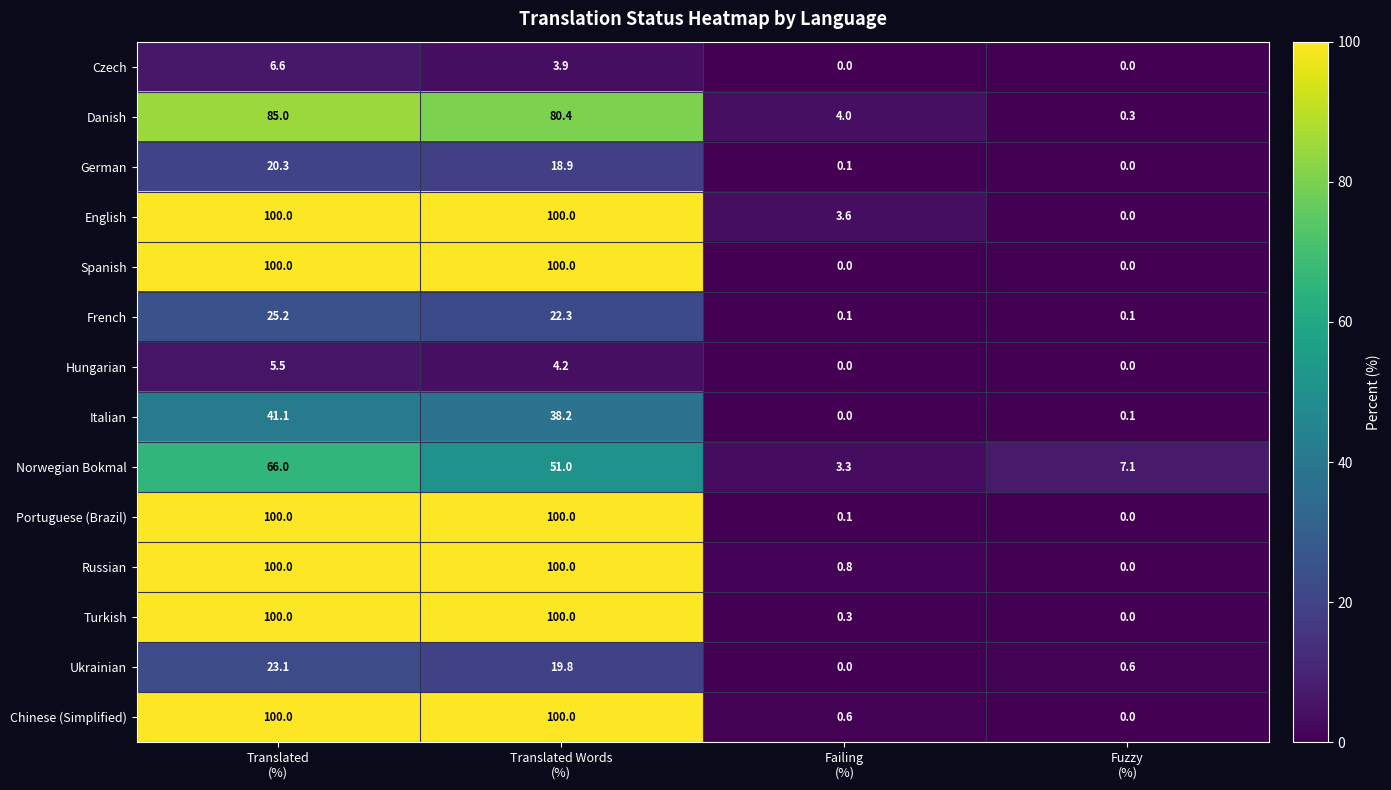

What is the maximum value for Russian?

100.0